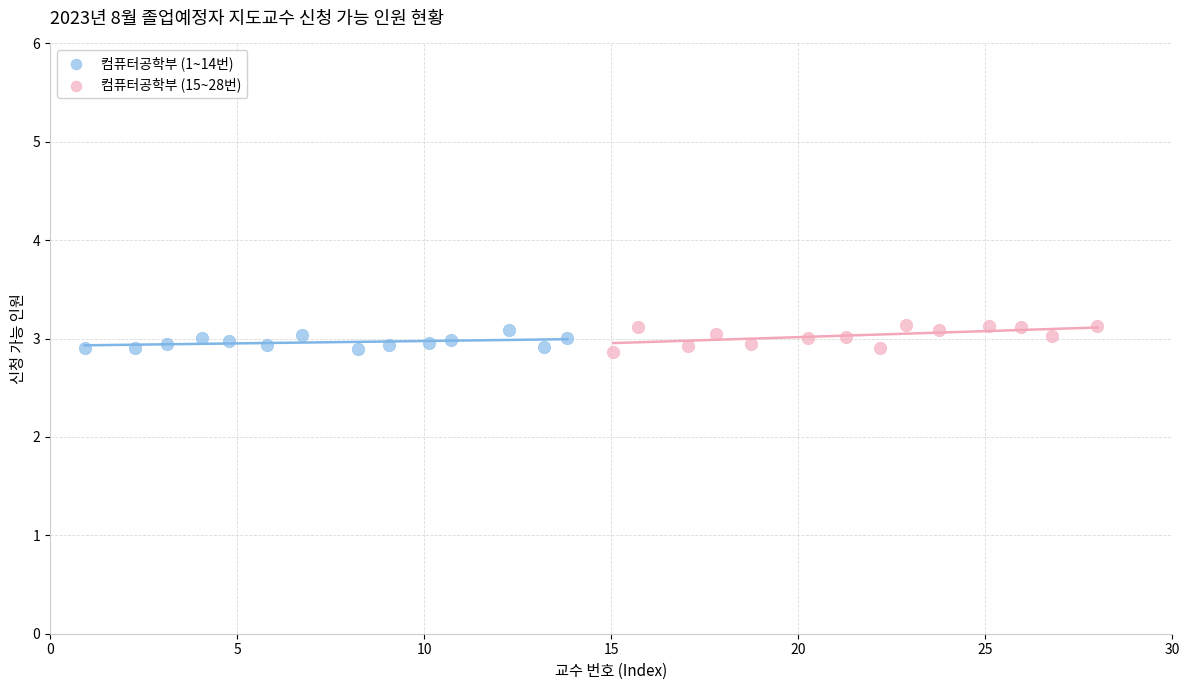

What are all the series names shown in the legend?

컴퓨터공학부 (1~14번), 컴퓨터공학부 (15~28번)